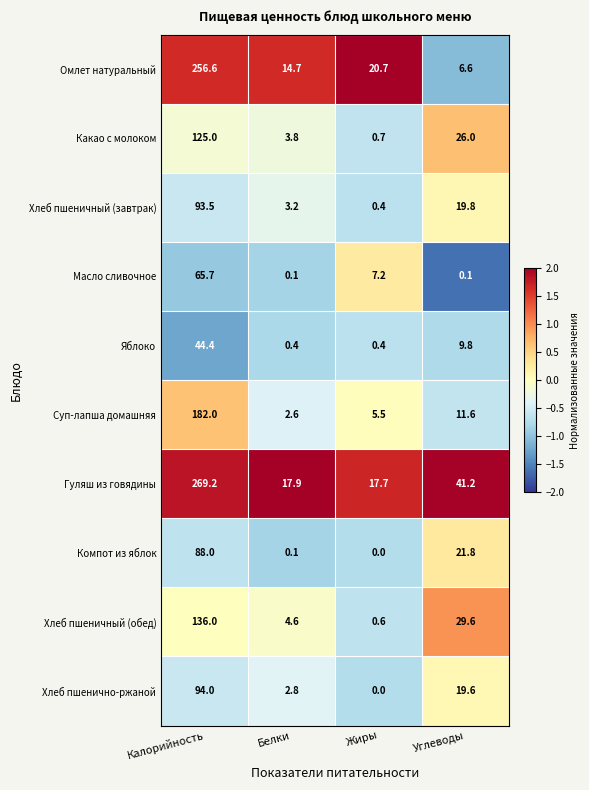

Where is Какао с молоком nearest to the value 62?

Углеводы